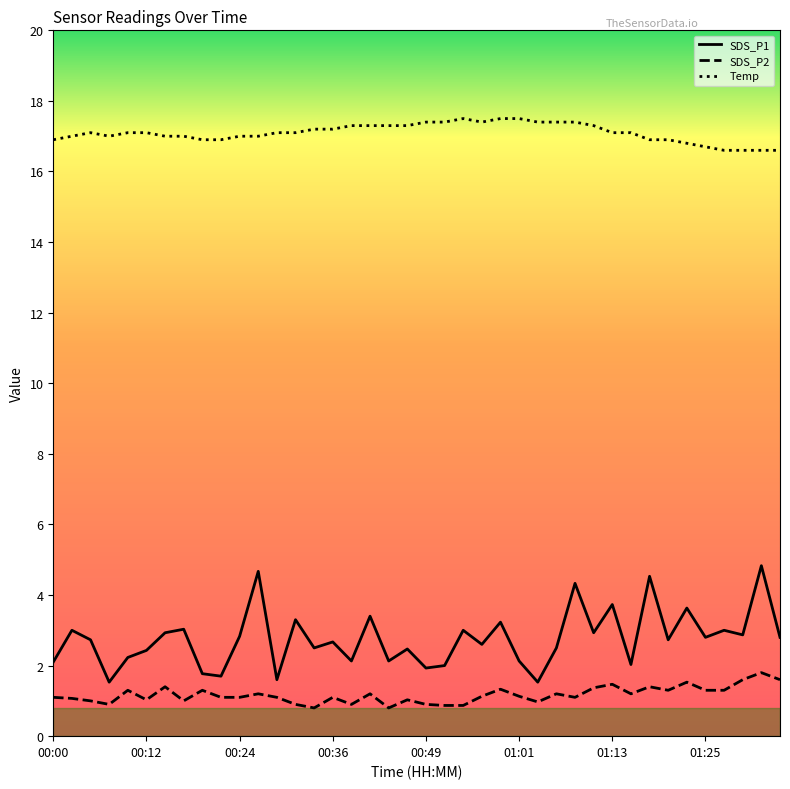

Which series has the largest total across all categories?

Temp